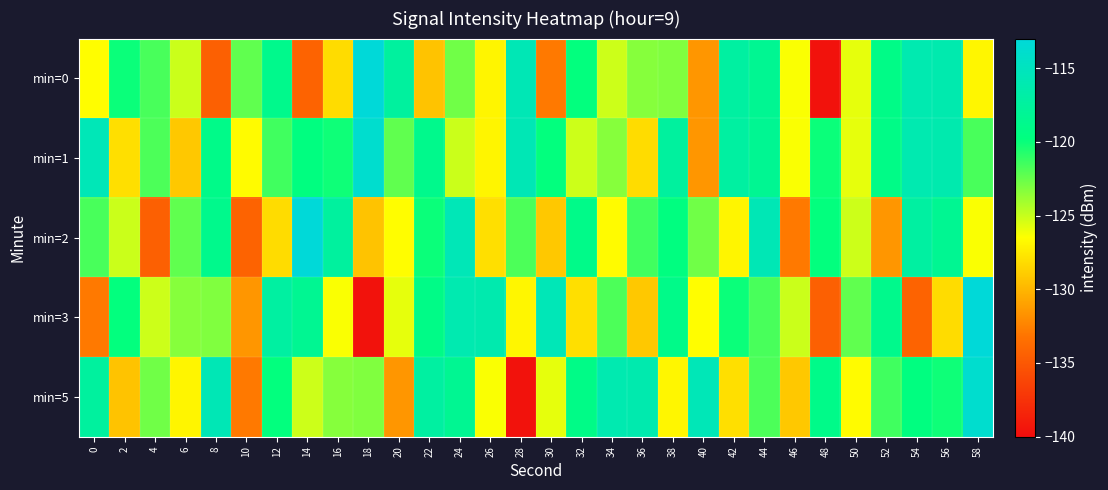

Reading left to right, list all the values displayed in this chart.

min=0: 0=-126.6	2=-120.0	4=-121.7	6=-125.1	8=-134.4	10=-122.3	12=-118.8	14=-134.2	16=-128.1	18=-113.1	20=-117.5	22=-129.4	24=-122.8	26=-127.0	28=-115.7	30=-132.9	32=-119.8	34=-125.2	36=-123.3	38=-123.2	40=-131.6	42=-117.2	44=-118.4	46=-126.4	48=-139.6	50=-125.8	52=-119.1	54=-116.1	56=-116.2	58=-126.9
min=1: 0=-115.6	2=-128.0	4=-121.8	6=-129.1	8=-119.0	10=-126.7	12=-121.4	14=-119.7	16=-120.1	18=-113.8	20=-122.3	22=-118.8	24=-125.1	26=-127.0	28=-115.7	30=-119.8	32=-125.2	34=-123.3	36=-128.1	38=-117.5	40=-131.6	42=-117.2	44=-118.4	46=-126.4	48=-120.0	50=-125.8	52=-119.1	54=-116.1	56=-116.2	58=-121.7
min=2: 0=-121.7	2=-125.1	4=-134.4	6=-122.3	8=-118.8	10=-134.2	12=-128.1	14=-113.1	16=-117.5	18=-129.4	20=-126.6	22=-120.0	24=-115.6	26=-128.0	28=-121.8	30=-129.1	32=-119.0	34=-126.7	36=-121.4	38=-119.7	40=-122.8	42=-127.0	44=-115.7	46=-132.9	48=-119.8	50=-125.2	52=-131.6	54=-117.2	56=-118.4	58=-126.4
min=3: 0=-132.9	2=-119.8	4=-125.2	6=-123.3	8=-123.2	10=-131.6	12=-117.2	14=-118.4	16=-126.4	18=-139.6	20=-125.8	22=-119.1	24=-116.1	26=-116.2	28=-126.9	30=-115.6	32=-128.0	34=-121.8	36=-129.1	38=-119.0	40=-126.6	42=-120.0	44=-121.7	46=-125.1	48=-134.4	50=-122.3	52=-118.8	54=-134.2	56=-128.1	58=-113.1
min=5: 0=-117.5	2=-129.4	4=-122.8	6=-127.0	8=-115.7	10=-132.9	12=-119.8	14=-125.2	16=-123.3	18=-123.2	20=-131.6	22=-117.2	24=-118.4	26=-126.4	28=-139.6	30=-125.8	32=-119.1	34=-116.1	36=-116.2	38=-126.9	40=-115.6	42=-128.0	44=-121.8	46=-129.1	48=-119.0	50=-126.7	52=-121.4	54=-119.7	56=-120.1	58=-113.8